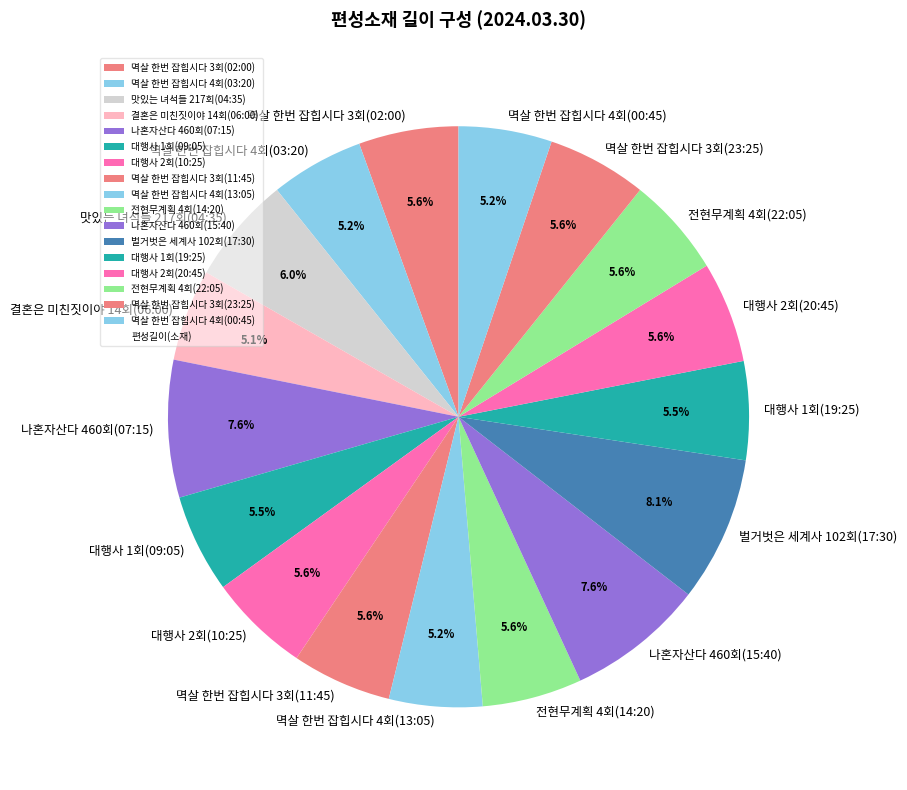

What percentage do 결혼은 미친짓이야 14회(06:00) and 전현무계획 4회(22:05) together represent?

10.7%